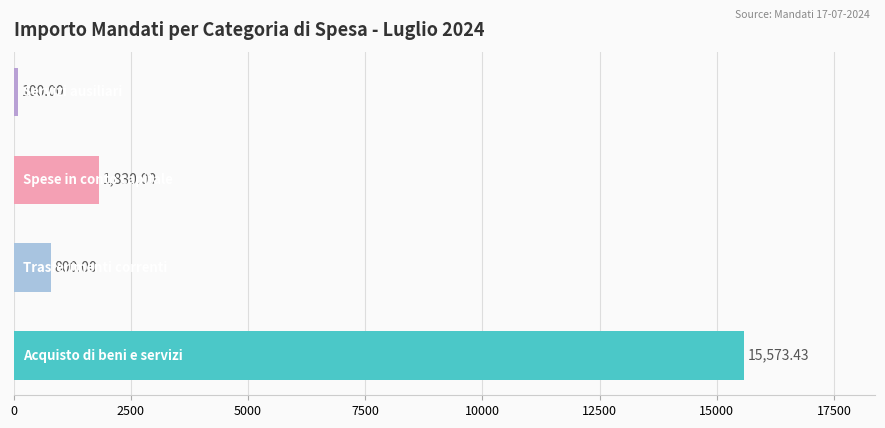

What is the sum of all values?

18303.4